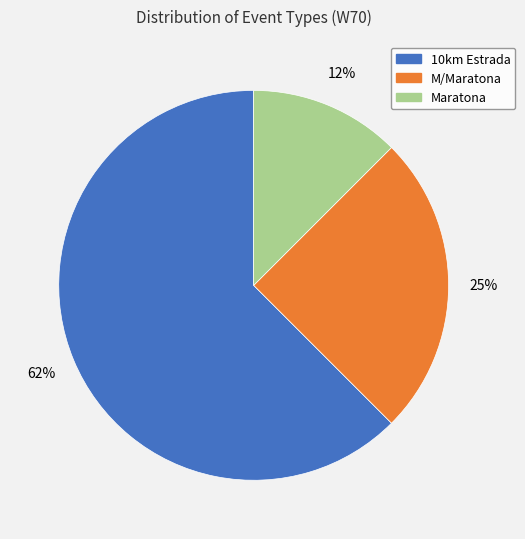

Do 10km Estrada and M/Maratona together represent more than half of the pie?

Yes